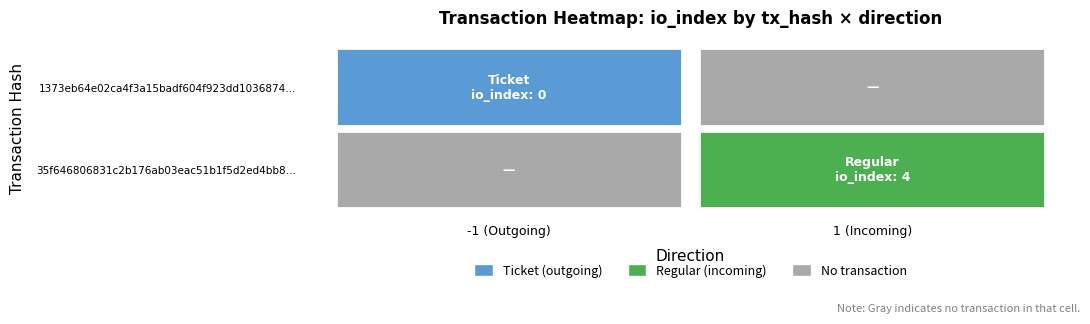

List the series in order of their peak value, lowest first.

1373eb64e02ca4f3a15badf604f923dd1036874, 35f646806831c2b176ab03eac51b1f5d2ed4bb8